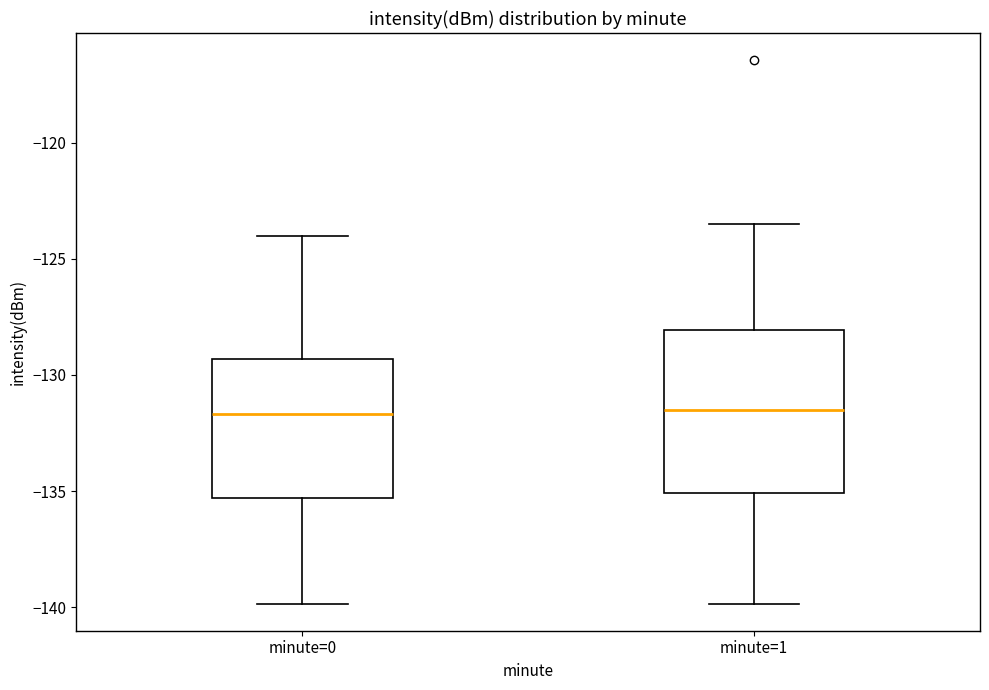

Comparing the boxes themselves (not the whiskers), which one is the tallest?

minute=1